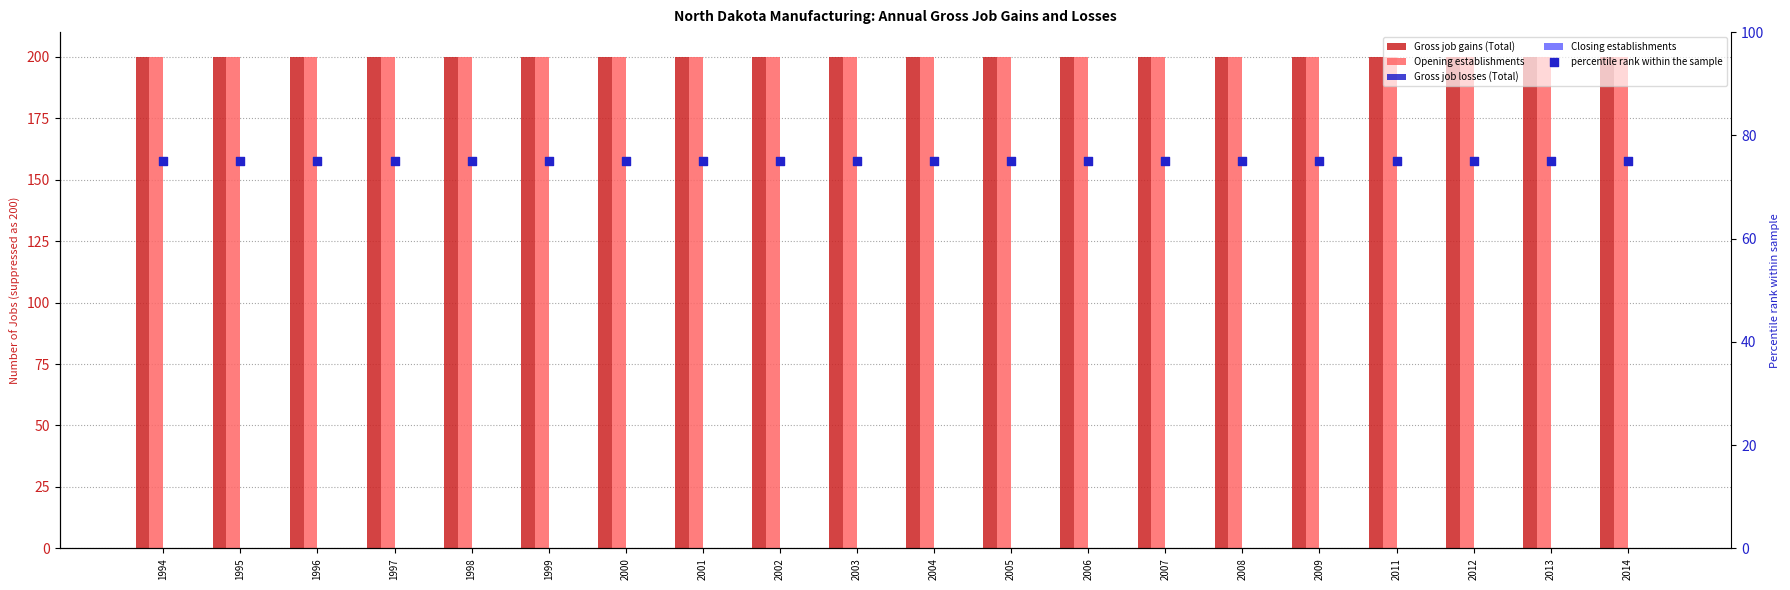

At which category is the sum across all series the highest?

1994